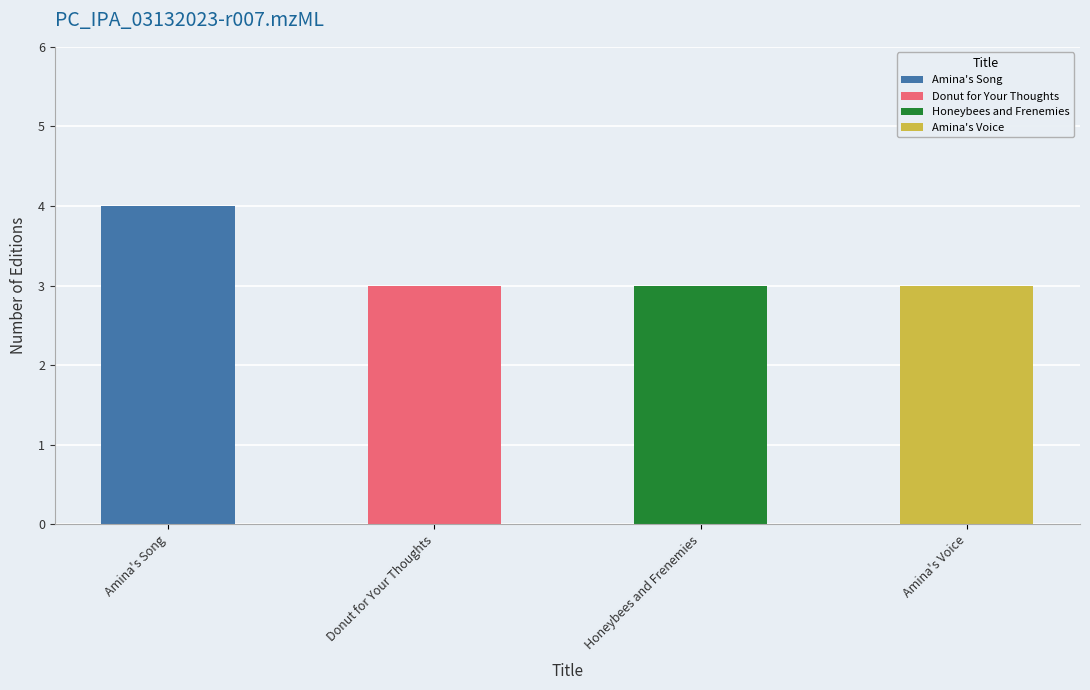

The chart shows a value of 4 at Coco Simon. True or false?

False